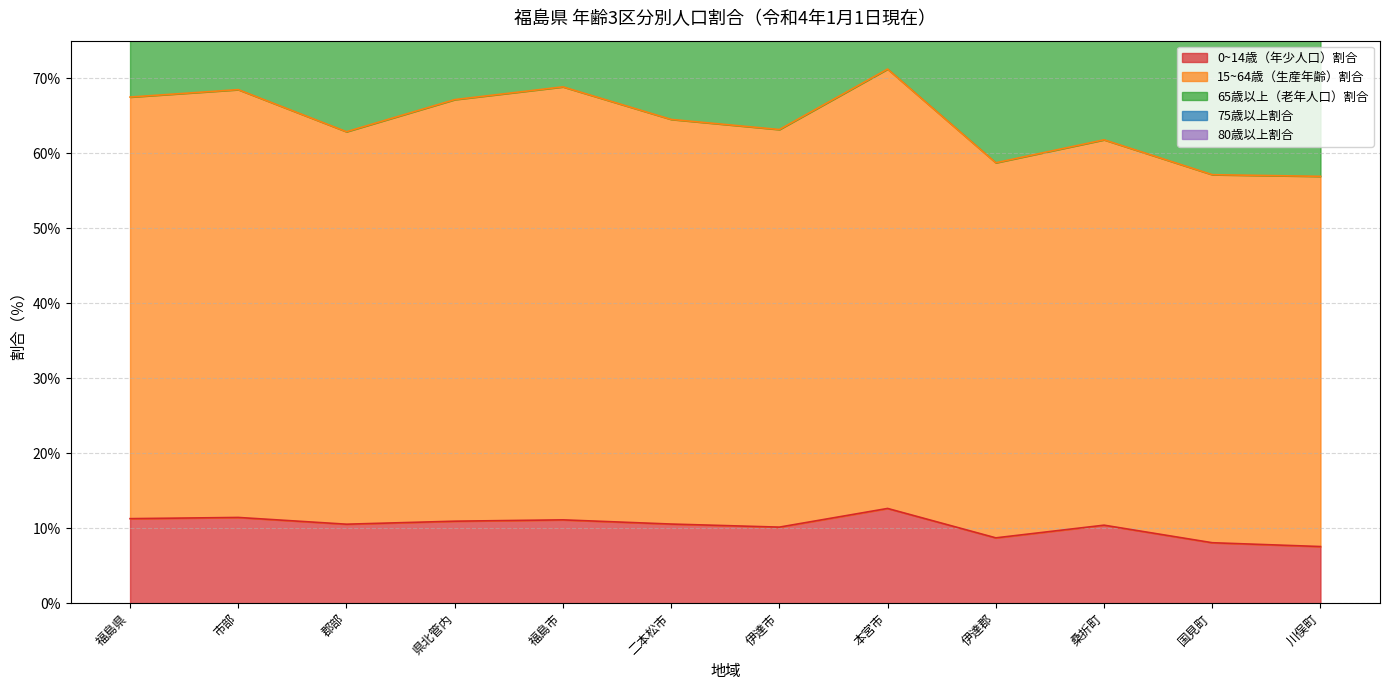

Which series has the largest range (max minus min)?

15~64歳（生産年齢）割合